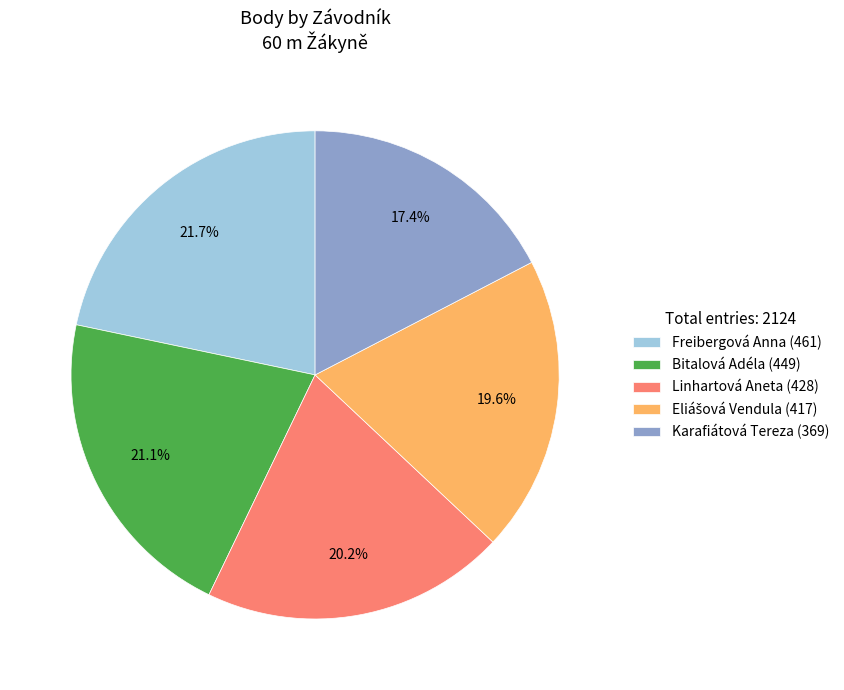

The Linhartová Aneta slice represents 32% of the pie. True or false?

False